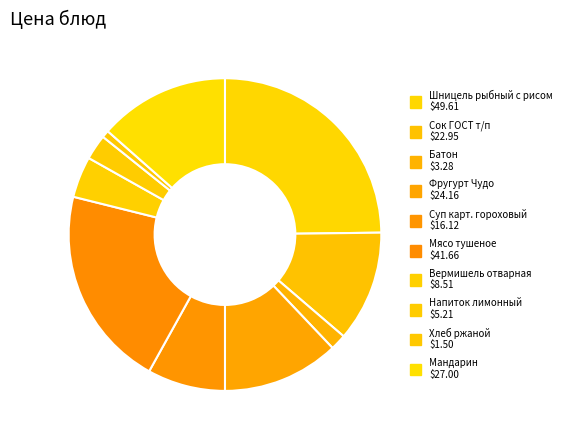

To the nearest percent, what percentage of the pie is Сок ГОСТ т/п?

11%